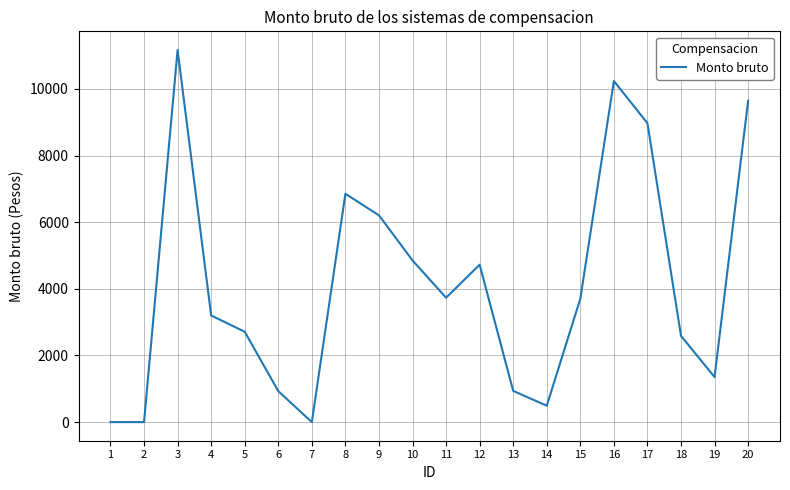

What is the difference between the second highest and second lowest values?

10236.8